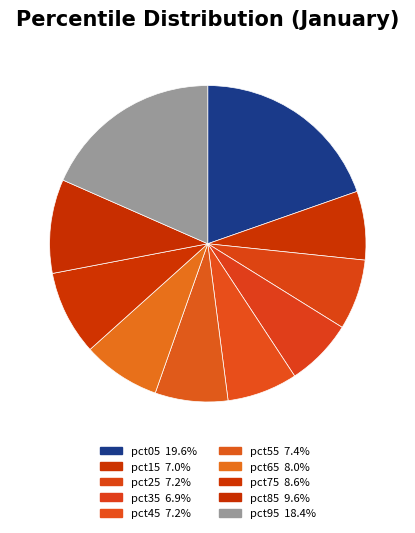

Rank the categories by value from highest to lowest.

pct05, pct95, pct85, pct75, pct65, pct55, pct25, pct45, pct15, pct35